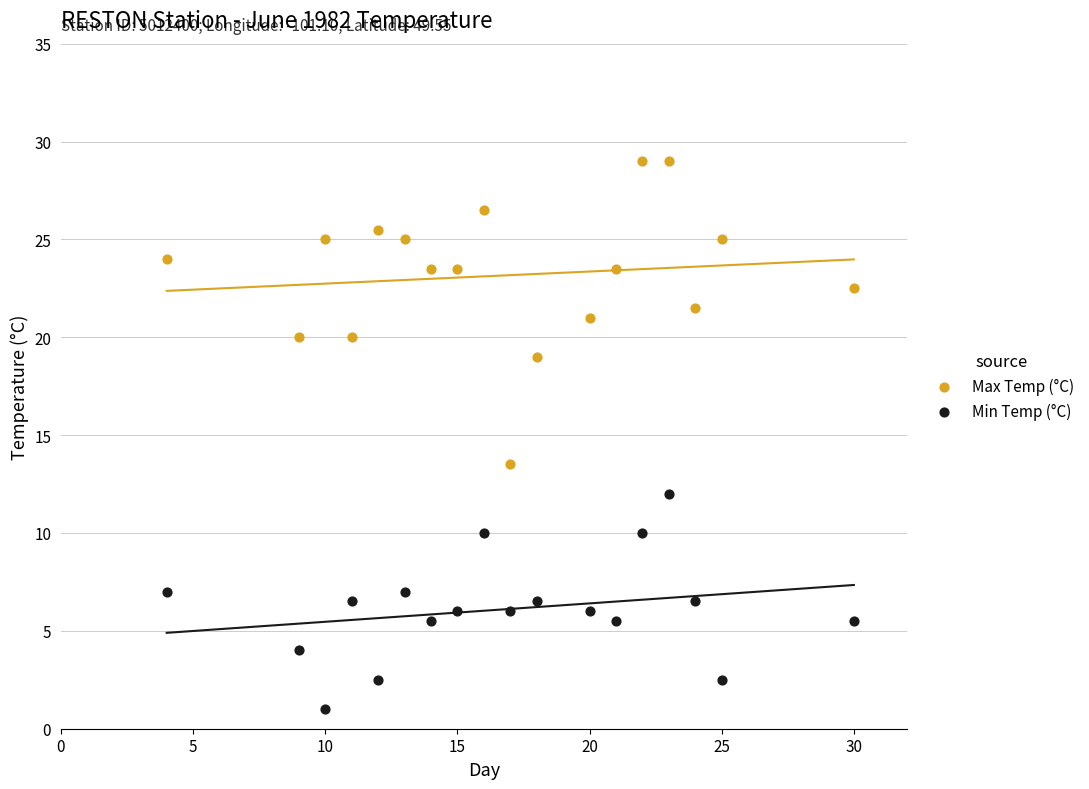

Across all data points, what is the range of X values (max minus min)?

26.0